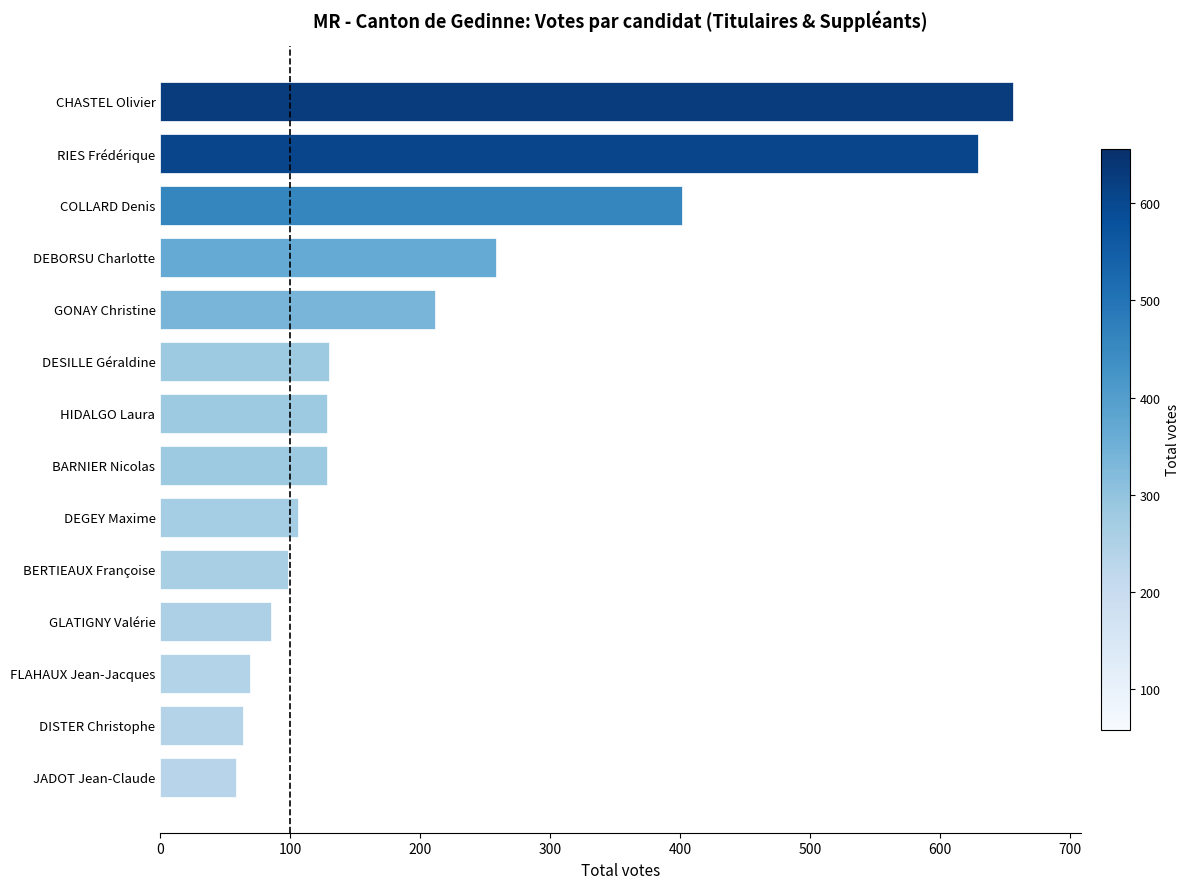

Is it true that the value at GONAY Christine is 358?

False